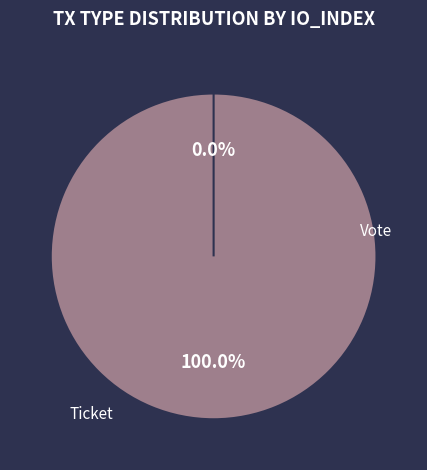

Which slice is the smallest?

Ticket